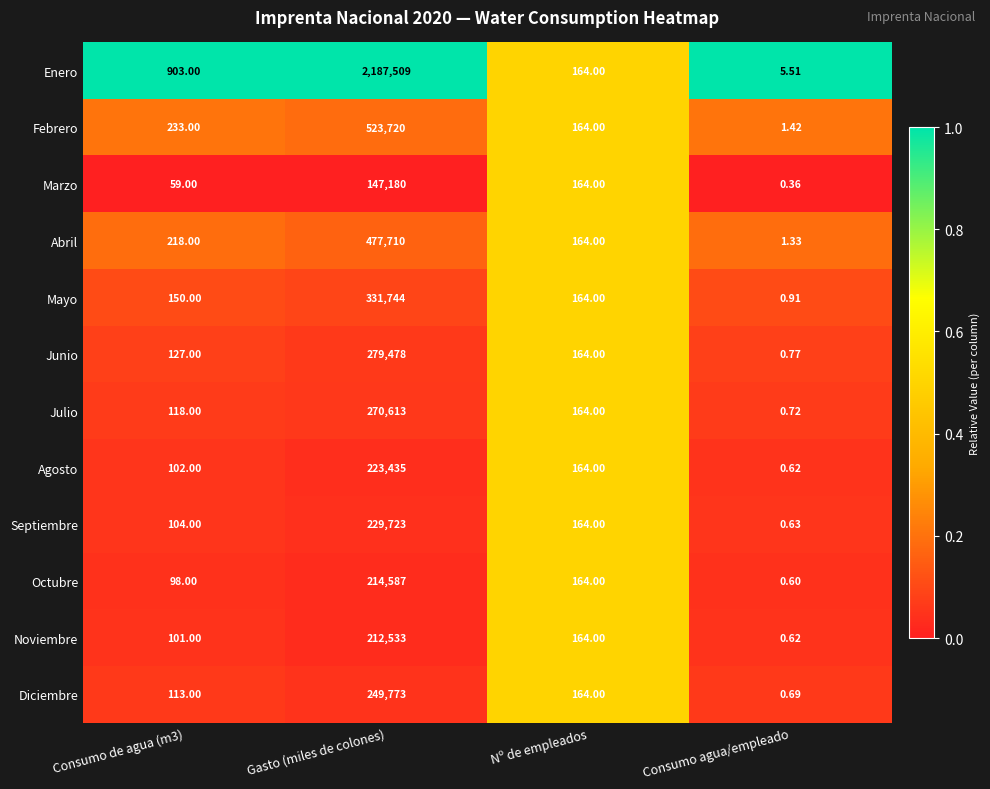

At how many categories does at least one series exceed 0?

4